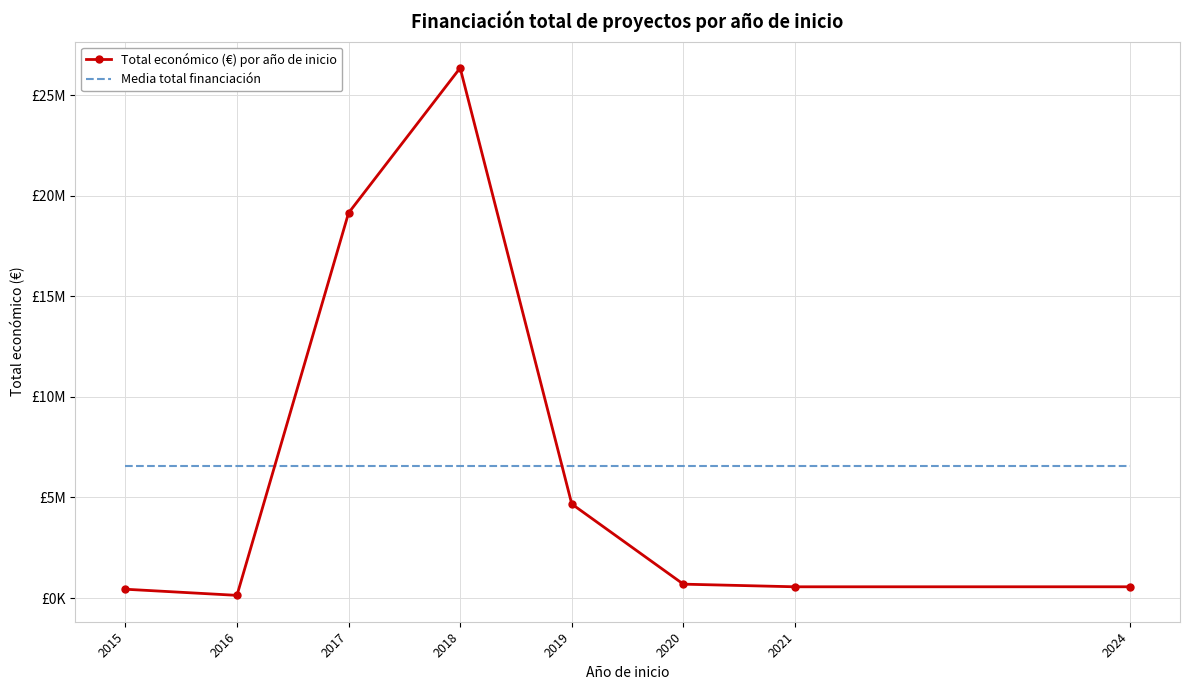

What value does the Total económico (€) por año de inicio series have at 2016?

133819.0